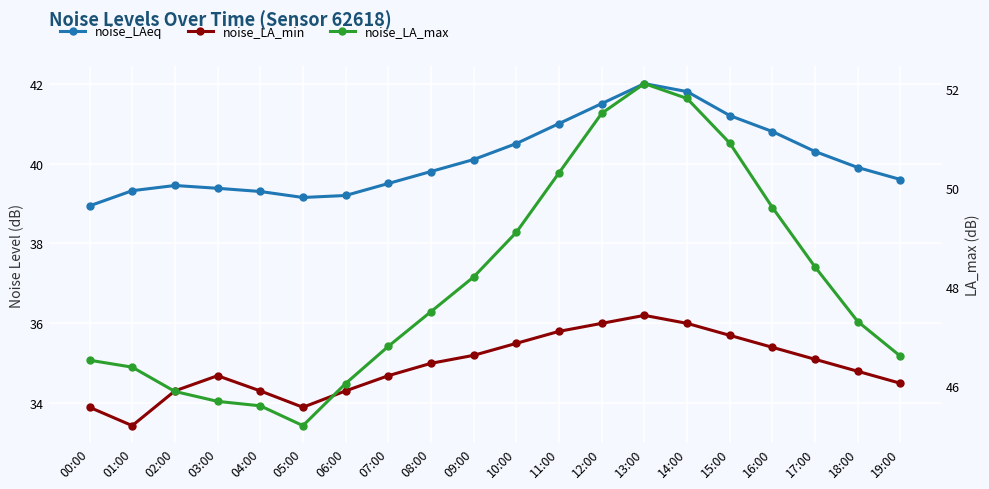

What is the label of the 12th point from the right?

08:00